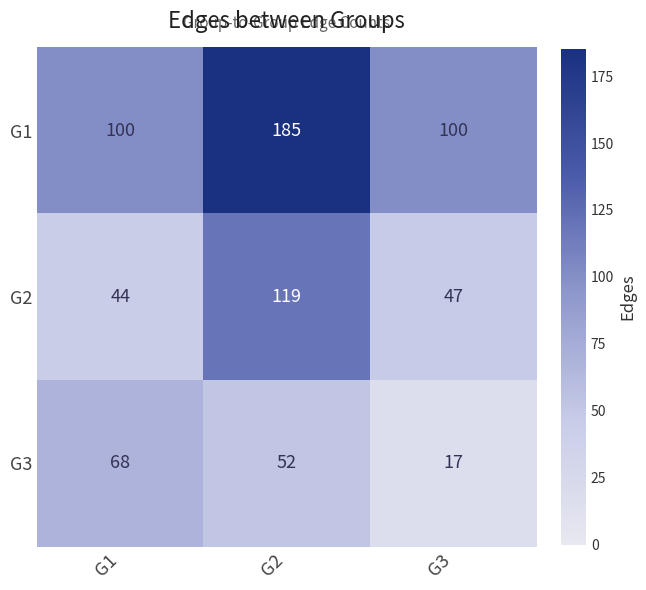

How many series are shown in this chart?

3